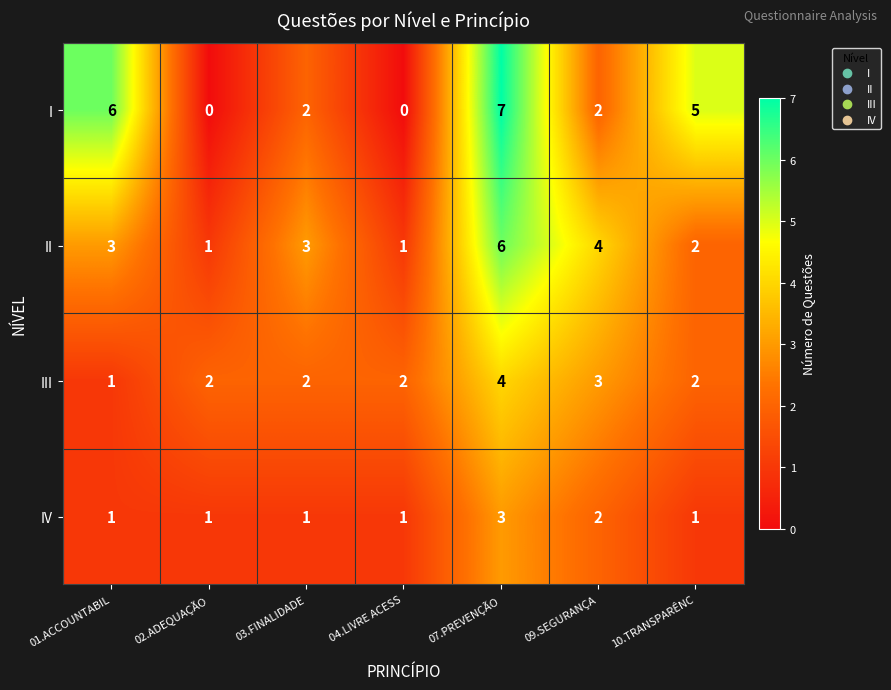

Which series changed the most between 01.ACCOUNTABIL and 03.FINALIDADE?

I